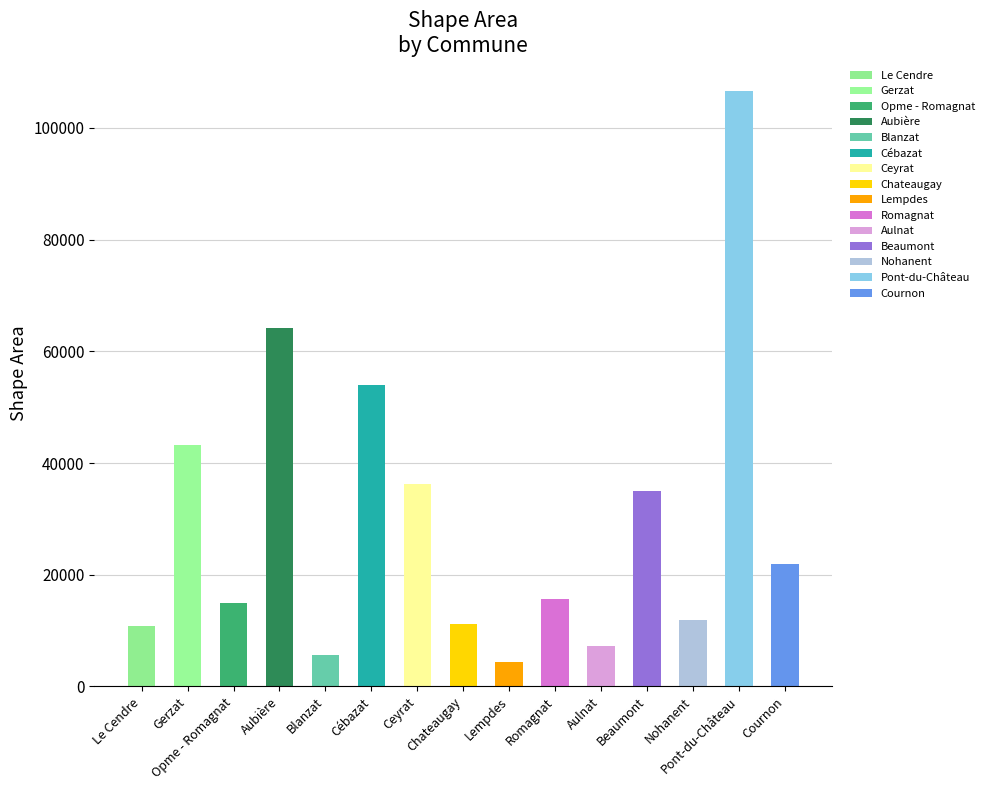

How many bars are there in total?

15